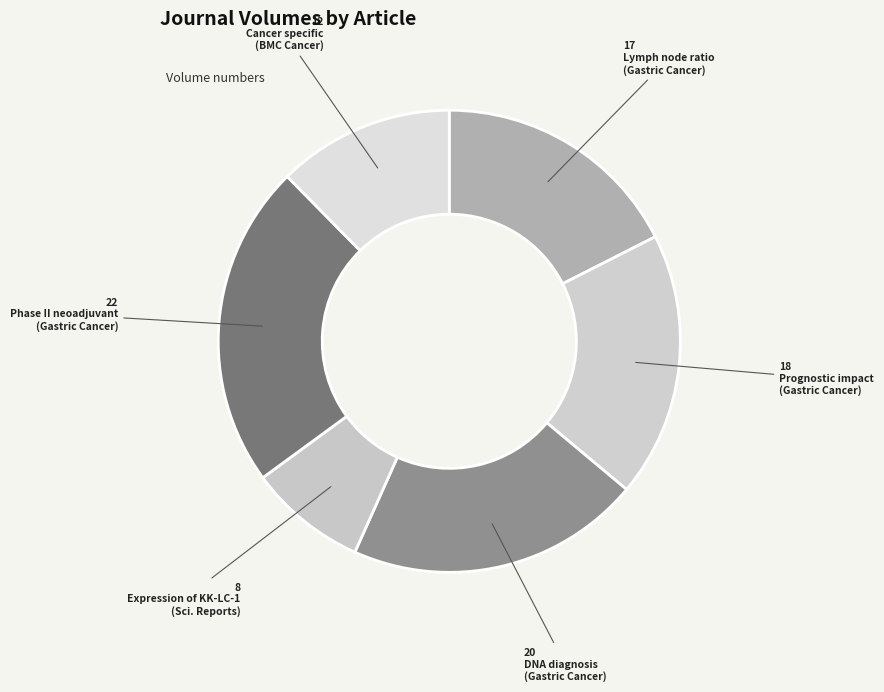

Which slice is the smallest?

Expression of KK-LC-1
(Scientific Reports)